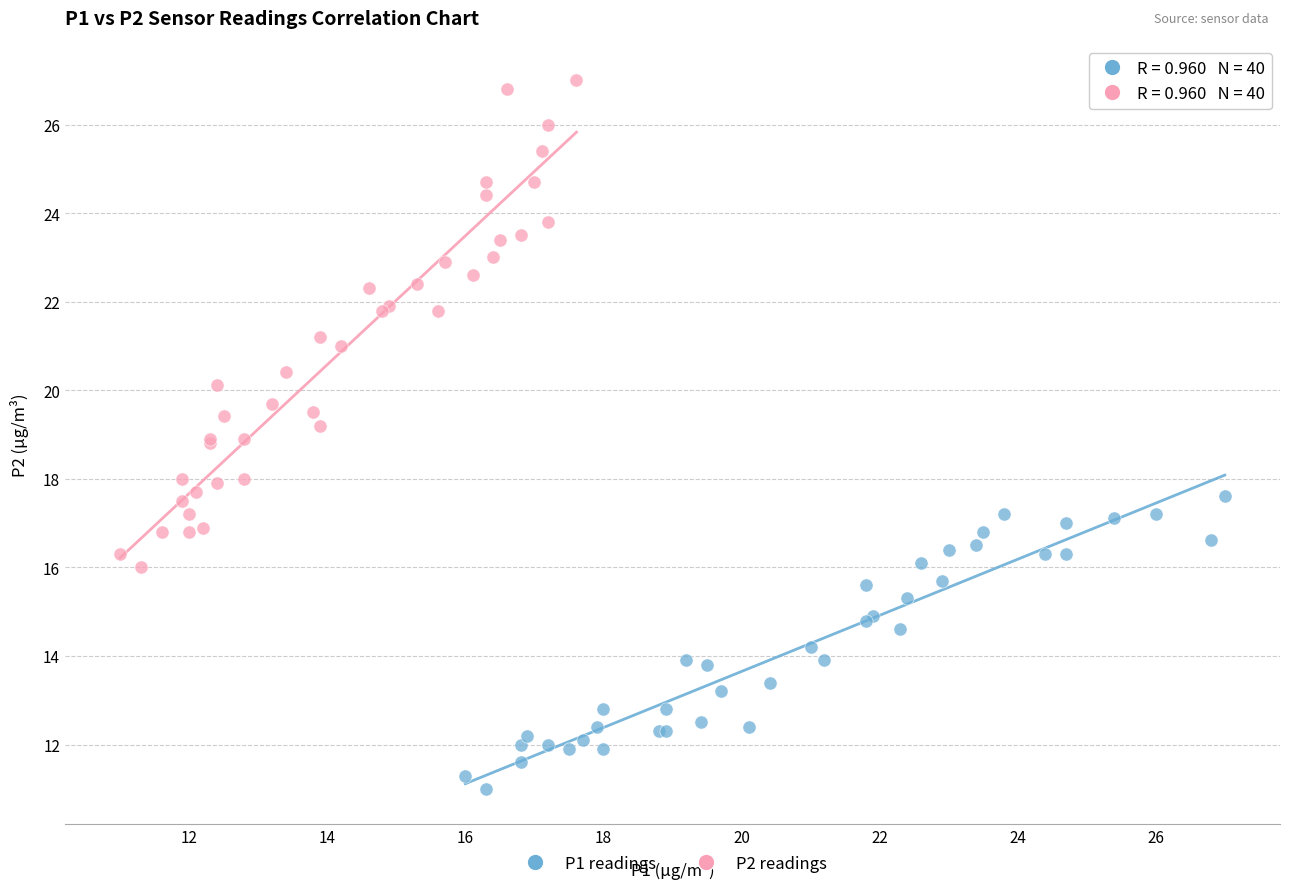

Which series contains the highest Y value?

P2 readings